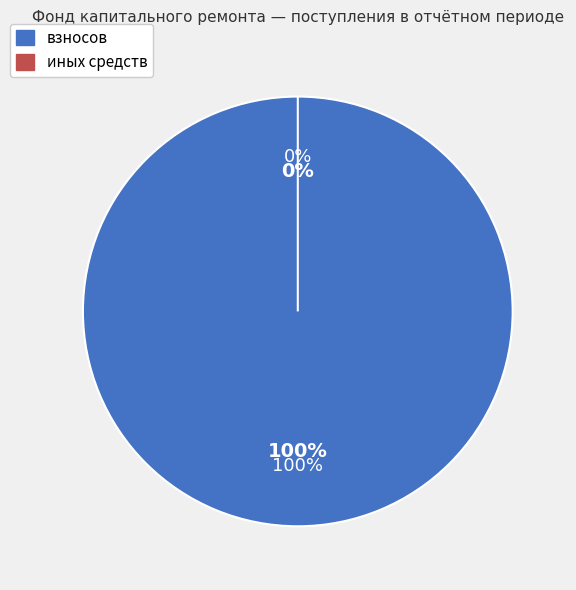

To the nearest percent, what is the difference between the взносов and иных средств slice percentages?

100%